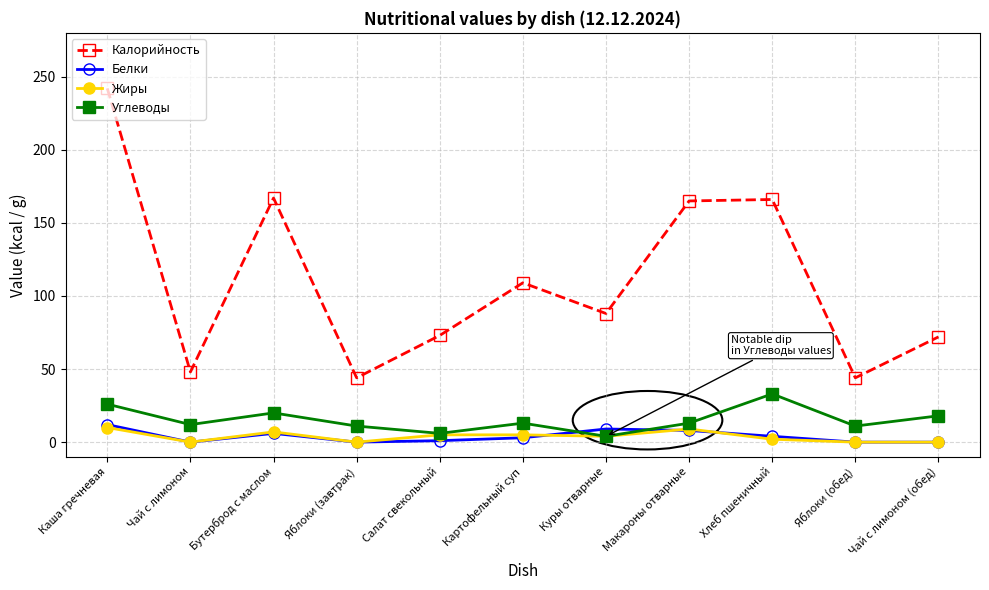

What is the total value across all series at Чай с лимоном (обед)?

90